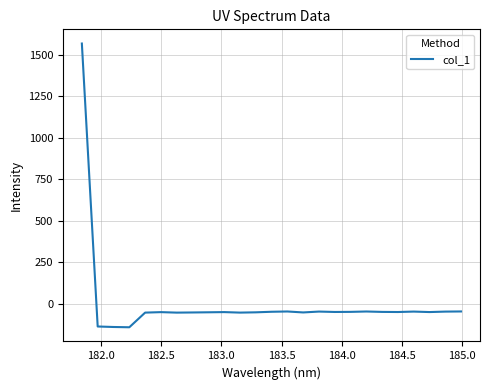

How many positive values are there?

1